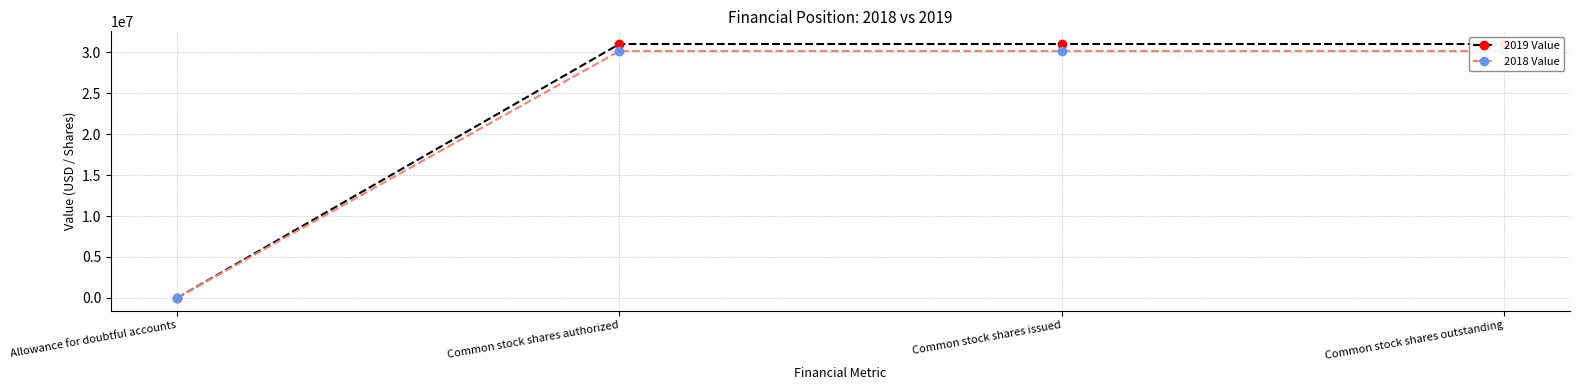

How many intersections are there between 2019 Value and 2018 Value?

1